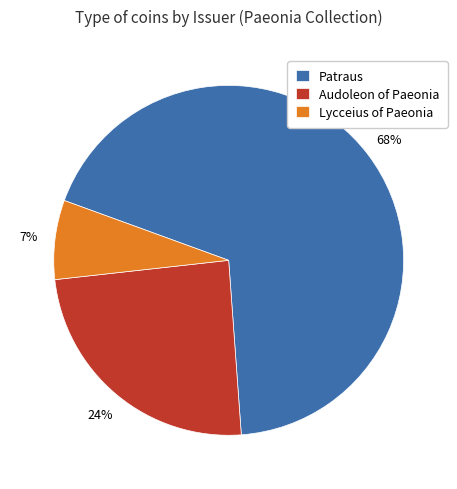

Combined, do Patraus and Audoleon of Paeonia account for over 50%?

Yes